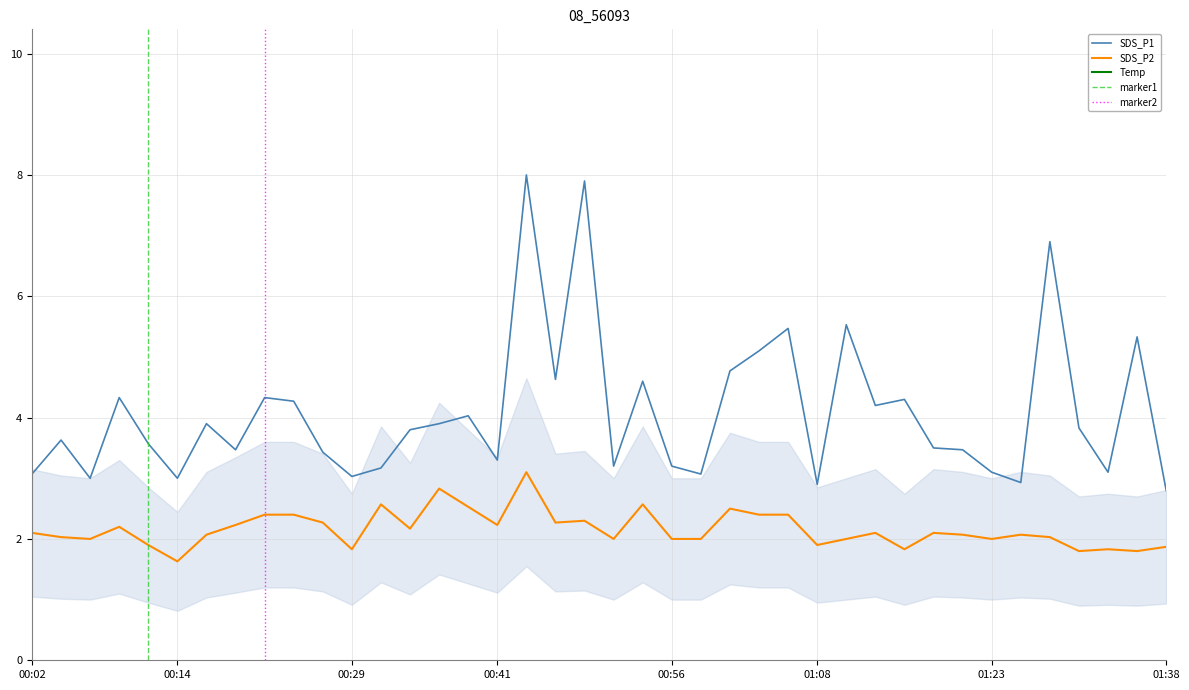

What is the smallest value displayed?

1.6